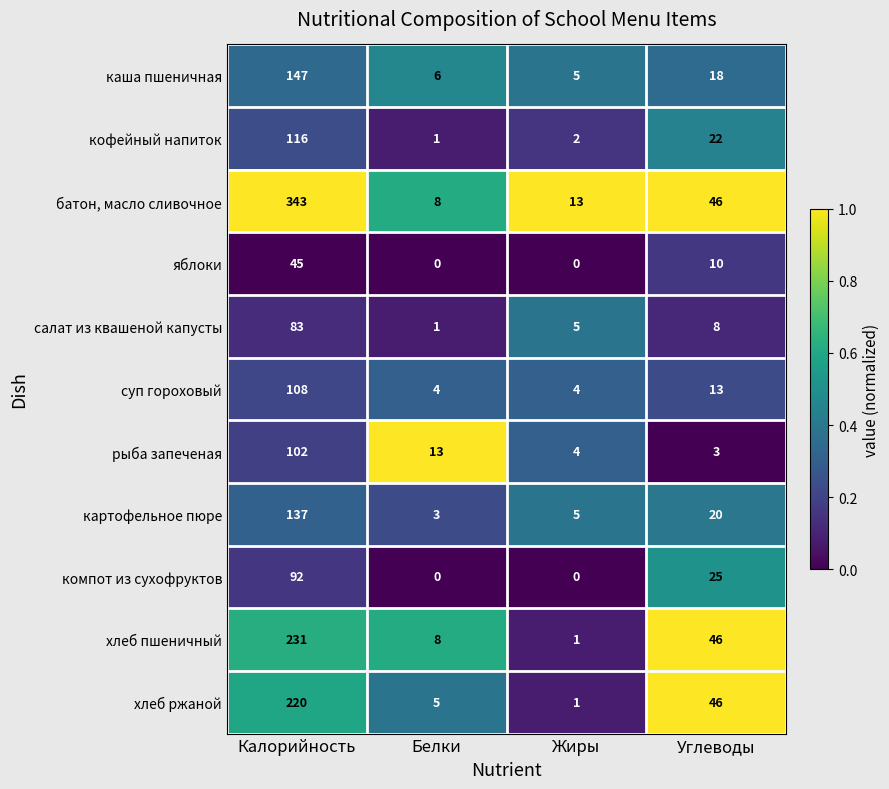

At which category is the sum across all series the highest?

Калорийность